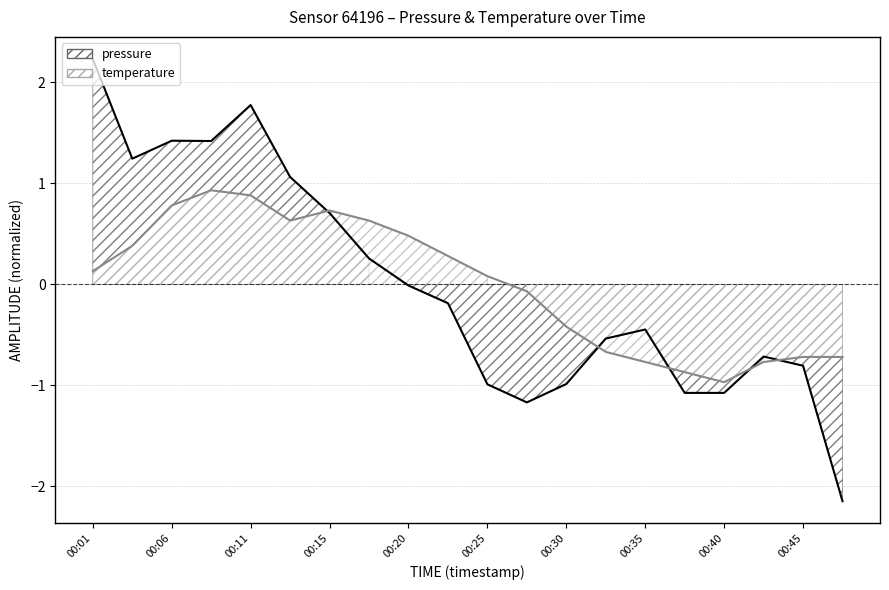

The value of temperature at 00:11 is 0.9. True or false?

True